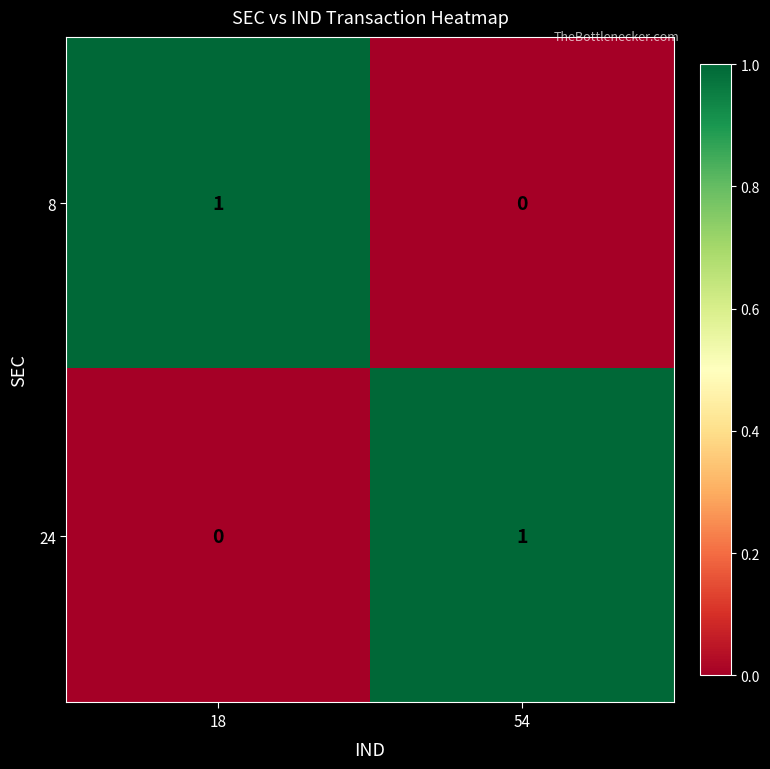

At which label is 24 closest to 0?

18